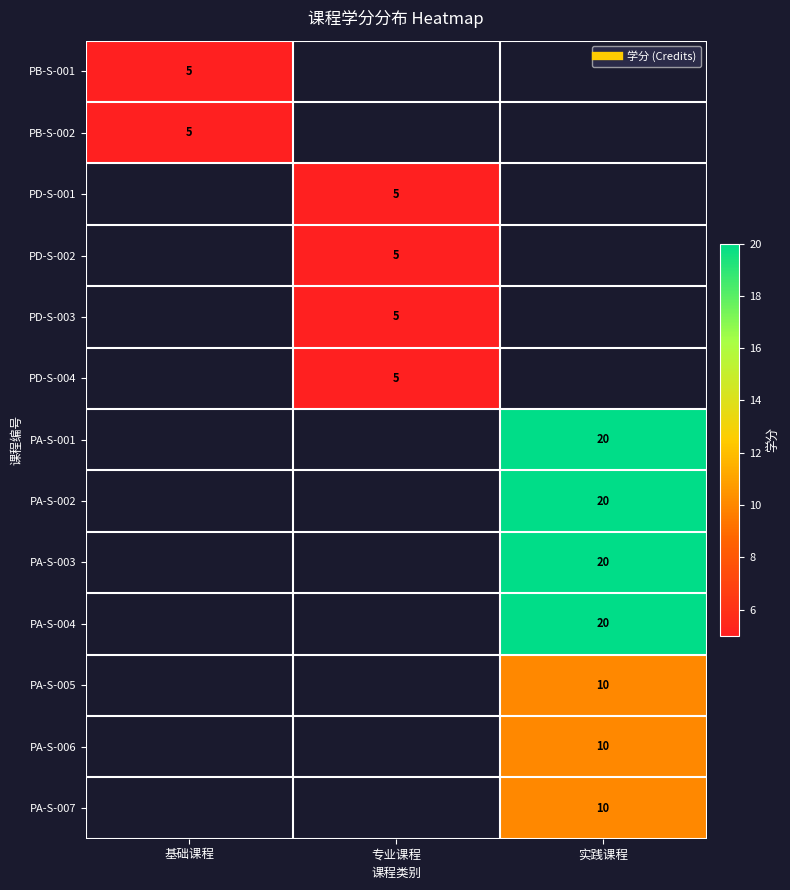

Which has a higher value, 基础课程 or 实践课程?

实践课程